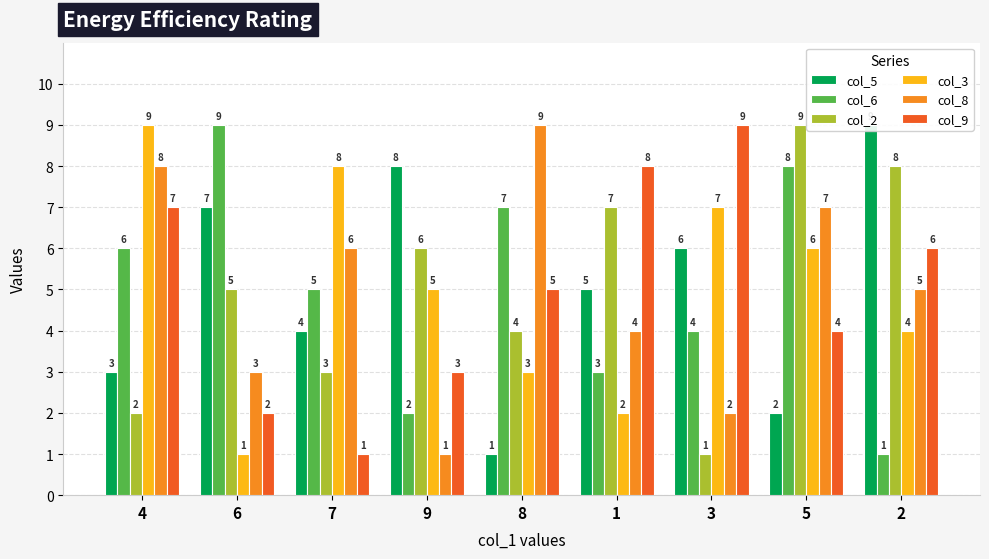

What is the total value across all series at 6?

27